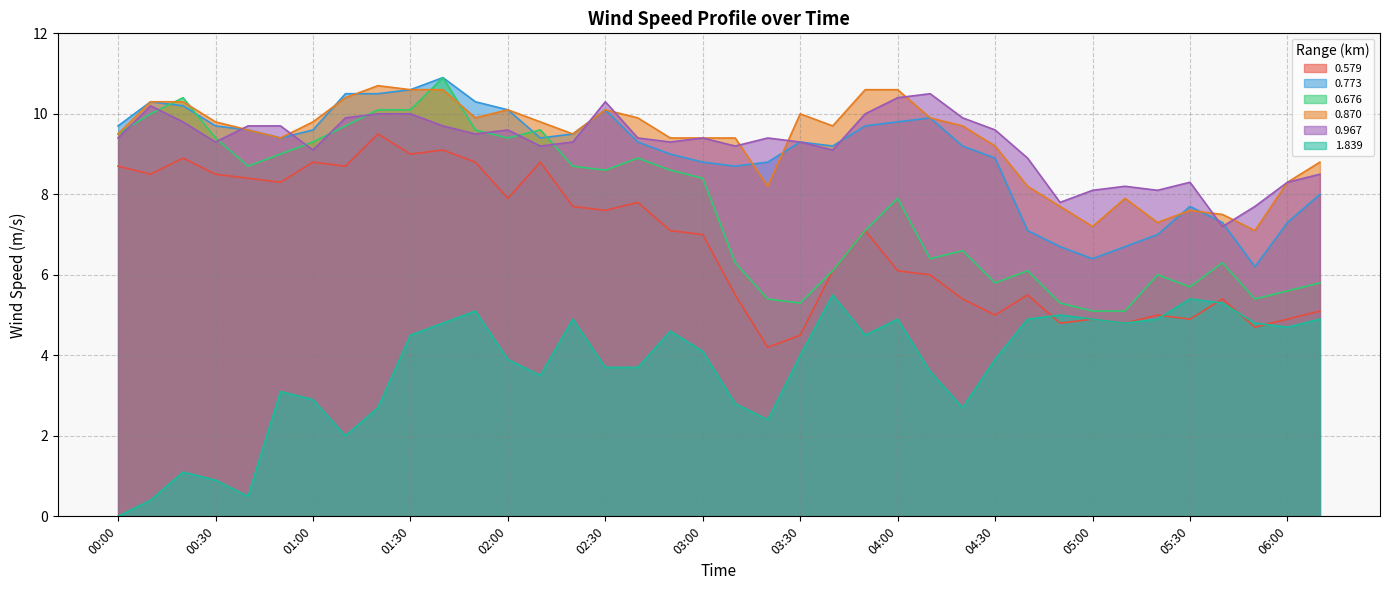

At which label does 0.773 first exceed 9?

00:00